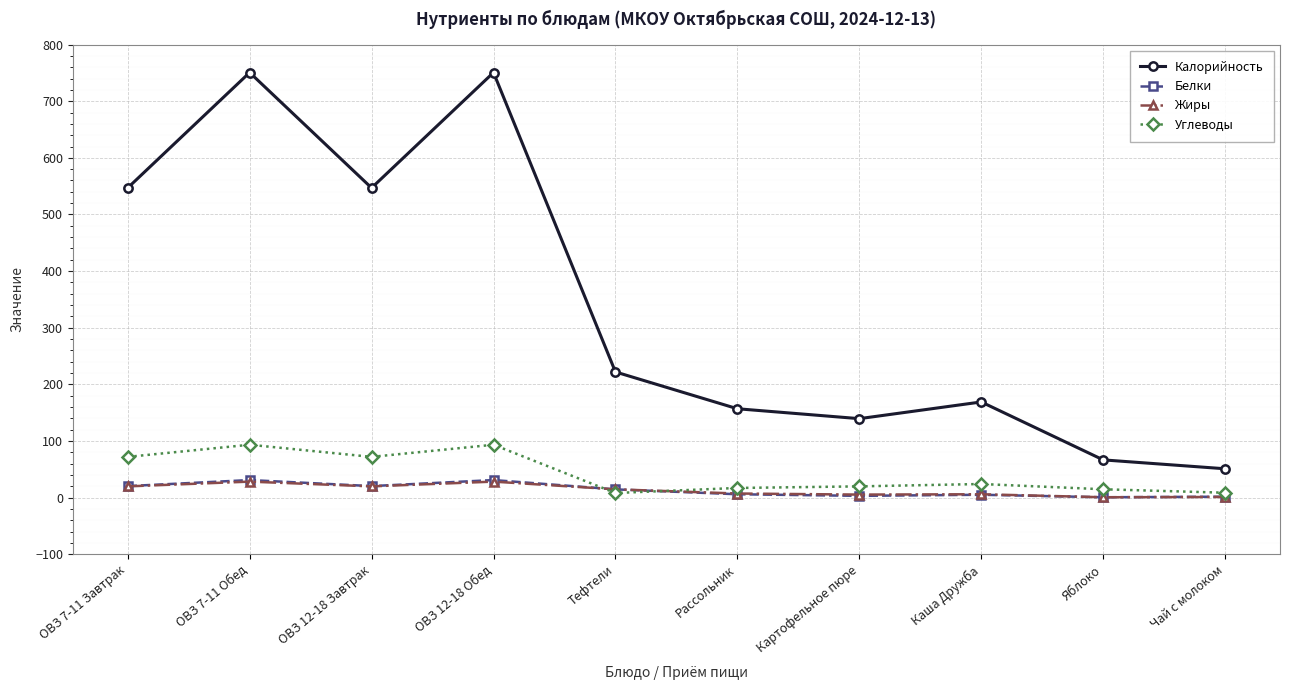

Which series changed the most between ОВЗ 12-18 Обед and Рассольник?

Калорийность